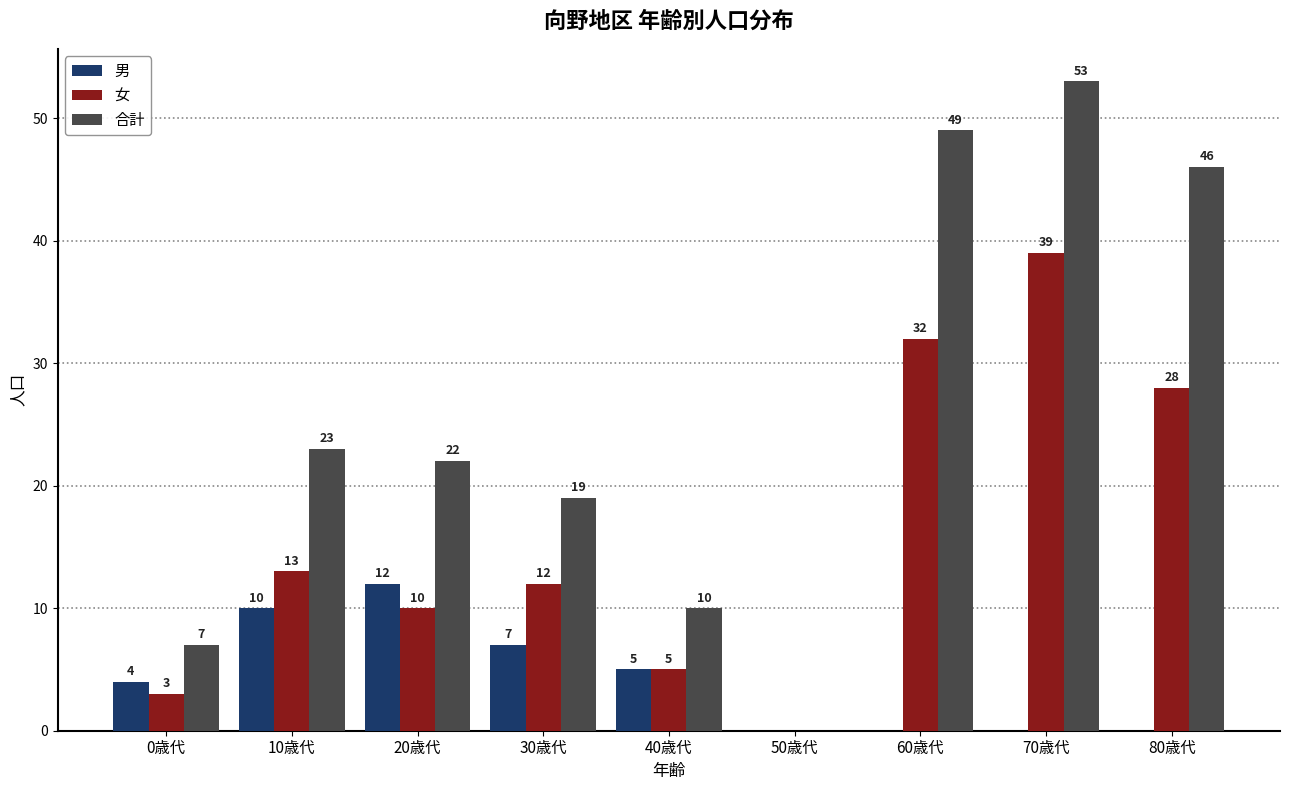

Reading right to left, what are all the values shown in this chart?

男: 80歳代=0	70歳代=0	60歳代=0	50歳代=0	40歳代=5	30歳代=7	20歳代=12	10歳代=10	0歳代=4
女: 80歳代=28	70歳代=39	60歳代=32	50歳代=0	40歳代=5	30歳代=12	20歳代=10	10歳代=13	0歳代=3
合計: 80歳代=46	70歳代=53	60歳代=49	50歳代=0	40歳代=10	30歳代=19	20歳代=22	10歳代=23	0歳代=7